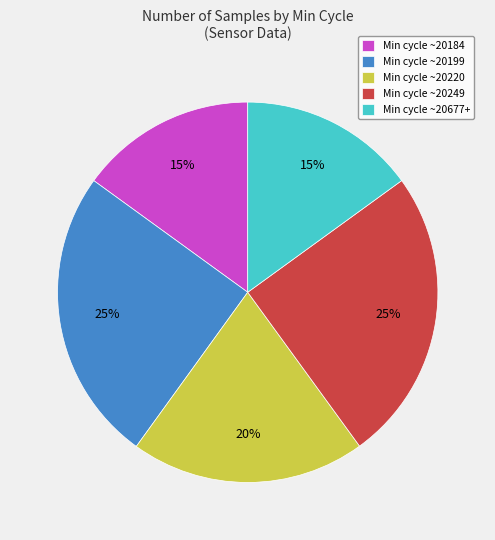

Combined, do Min cycle ~20677+ and Min cycle ~20184 account for over 50%?

No